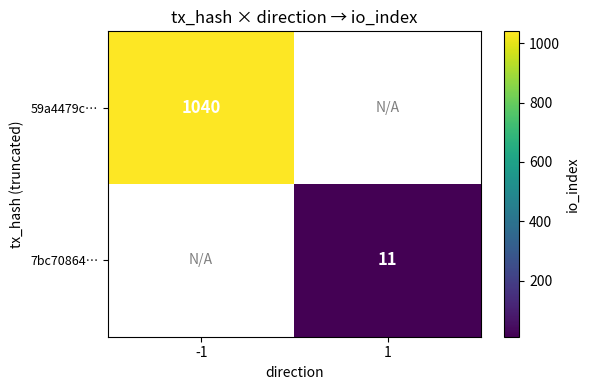

What is the greatest value displayed?

1040.0